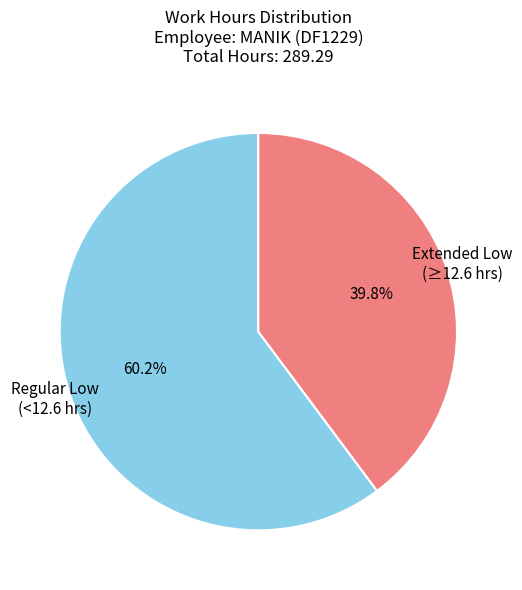

Combined, what portion of the pie is Extended Low (≥12.6 hrs) and Regular Low (<12.6 hrs)?

100.0%